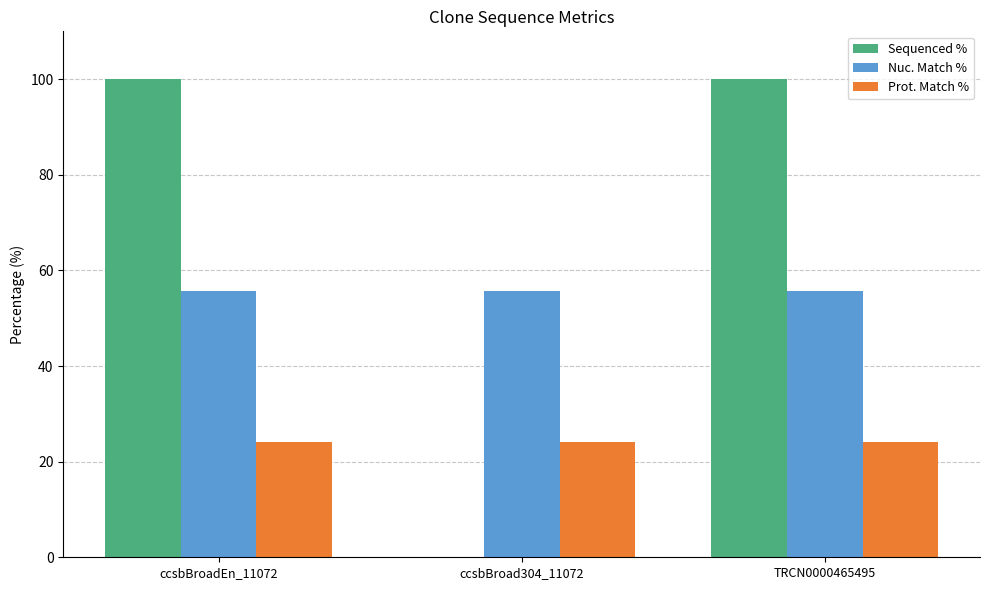

How many values in Sequenced % are above zero?

2